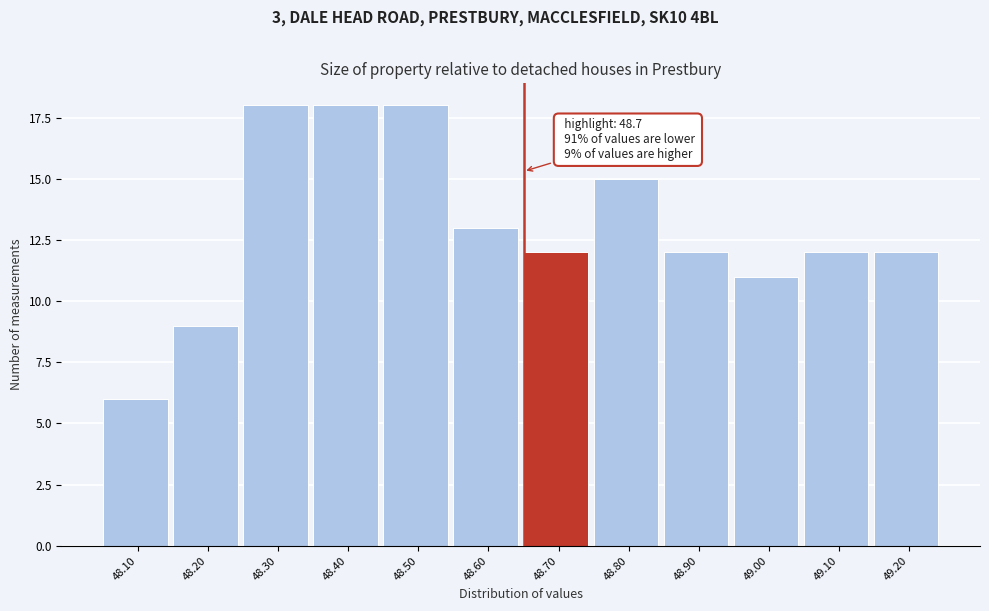

Reading left to right, transcribe all the data shown in this chart.

48.10=6	48.20=9	48.30=18	48.40=18	48.50=18	48.60=13	48.70=12	48.80=15	48.90=12	49.00=11	49.10=12	49.20=12